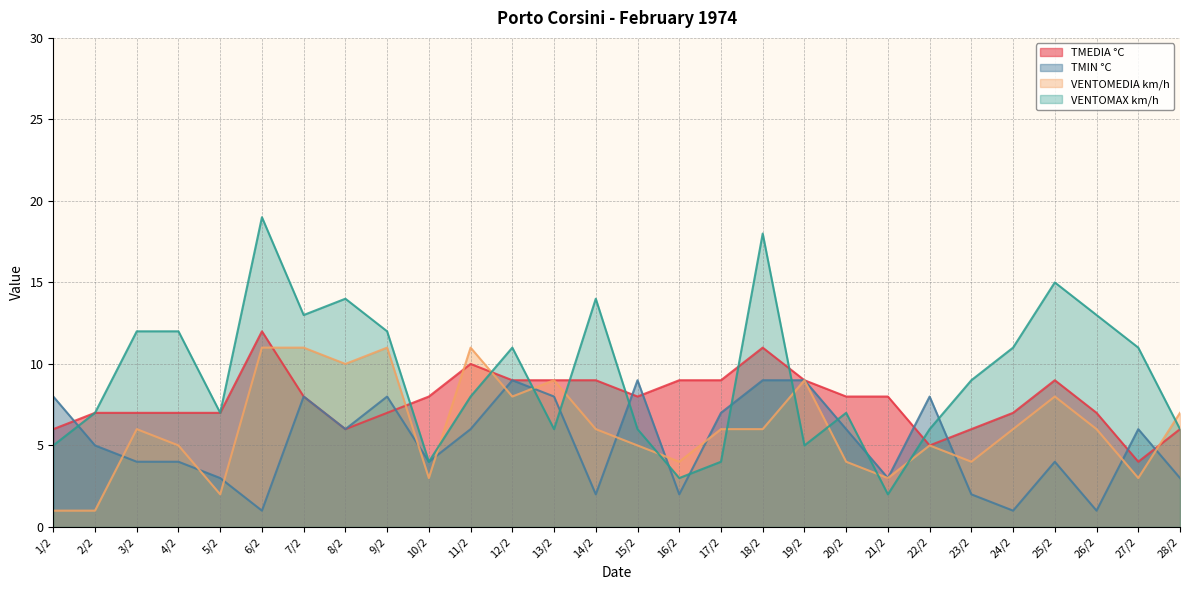

Rank the series by their average value, from lowest to highest.

TMIN °C, VENTOMEDIA km/h, TMEDIA °C, VENTOMAX km/h